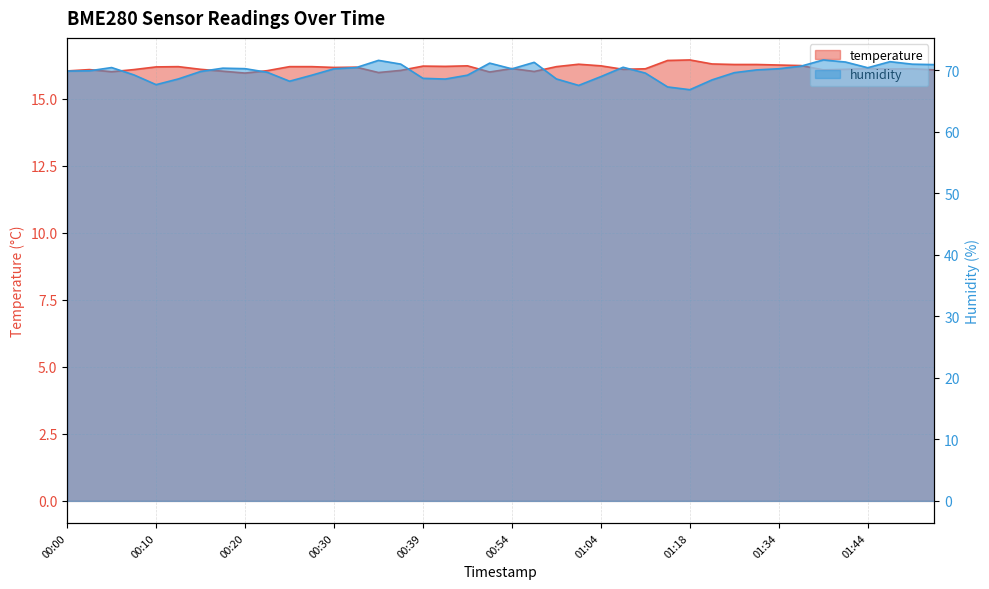

True or false: temperature and humidity cross at least once.

False